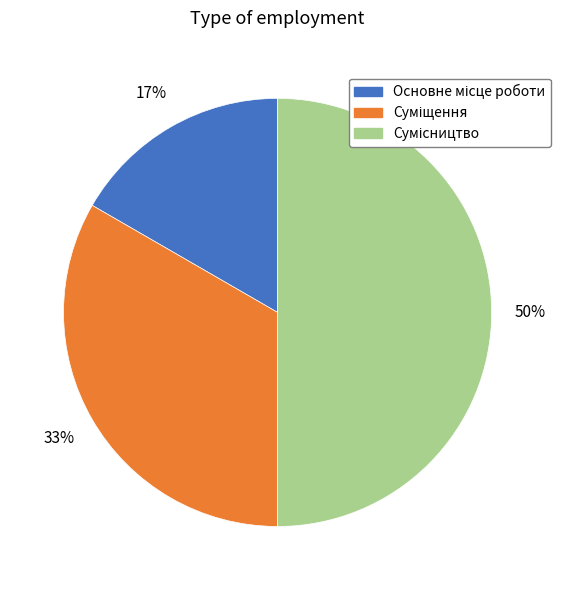

To the nearest percent, what is the average slice percentage?

33%